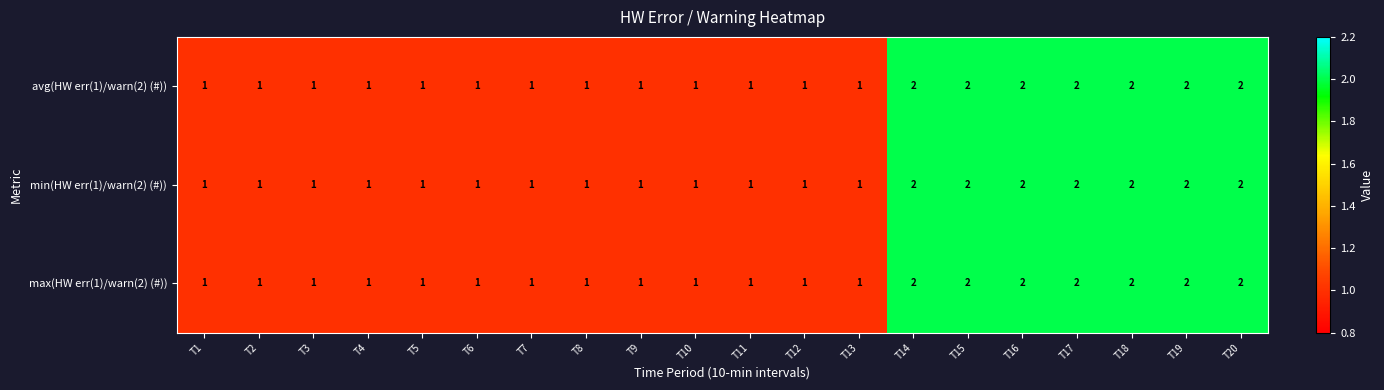

What is the total value across all series at T11?

3